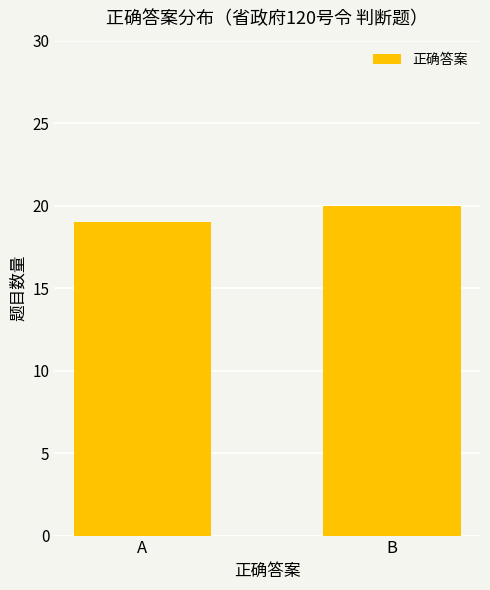

What is the sum of the values at B and A?

39